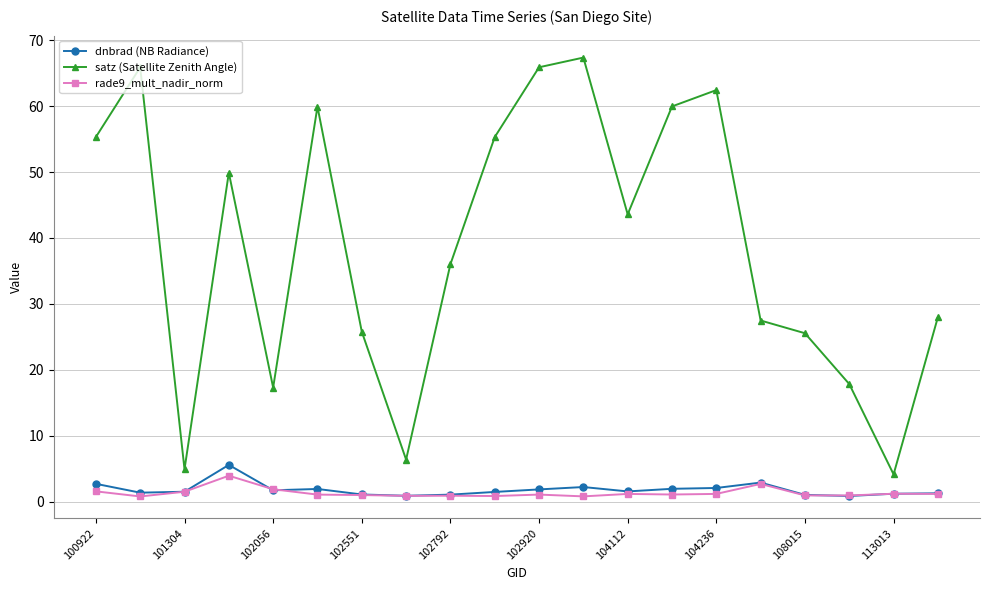

What is the maximum value shown in the chart?

67.4